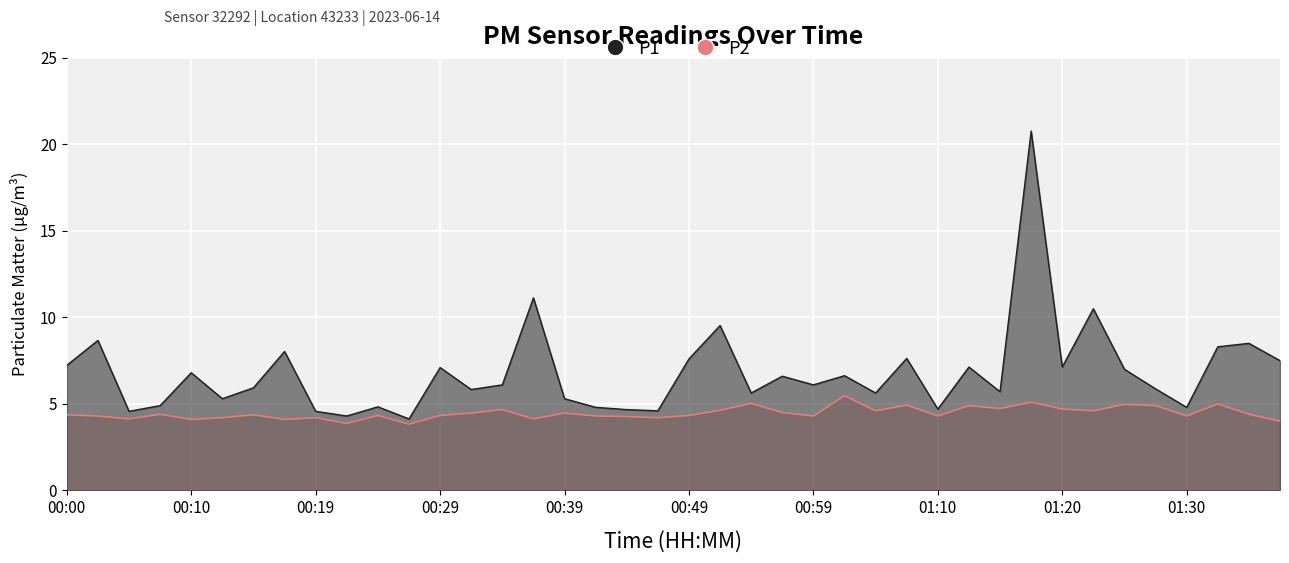

What is the total value across all series at 00:05?

8.7